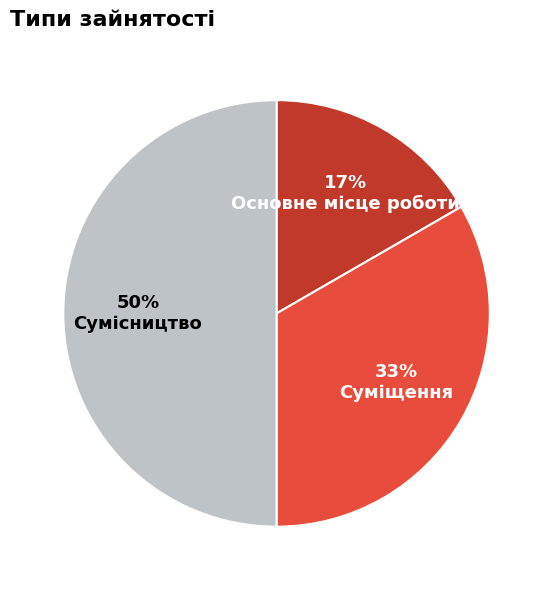

What percentage is the Основне місце роботи slice, to the nearest percent?

17%